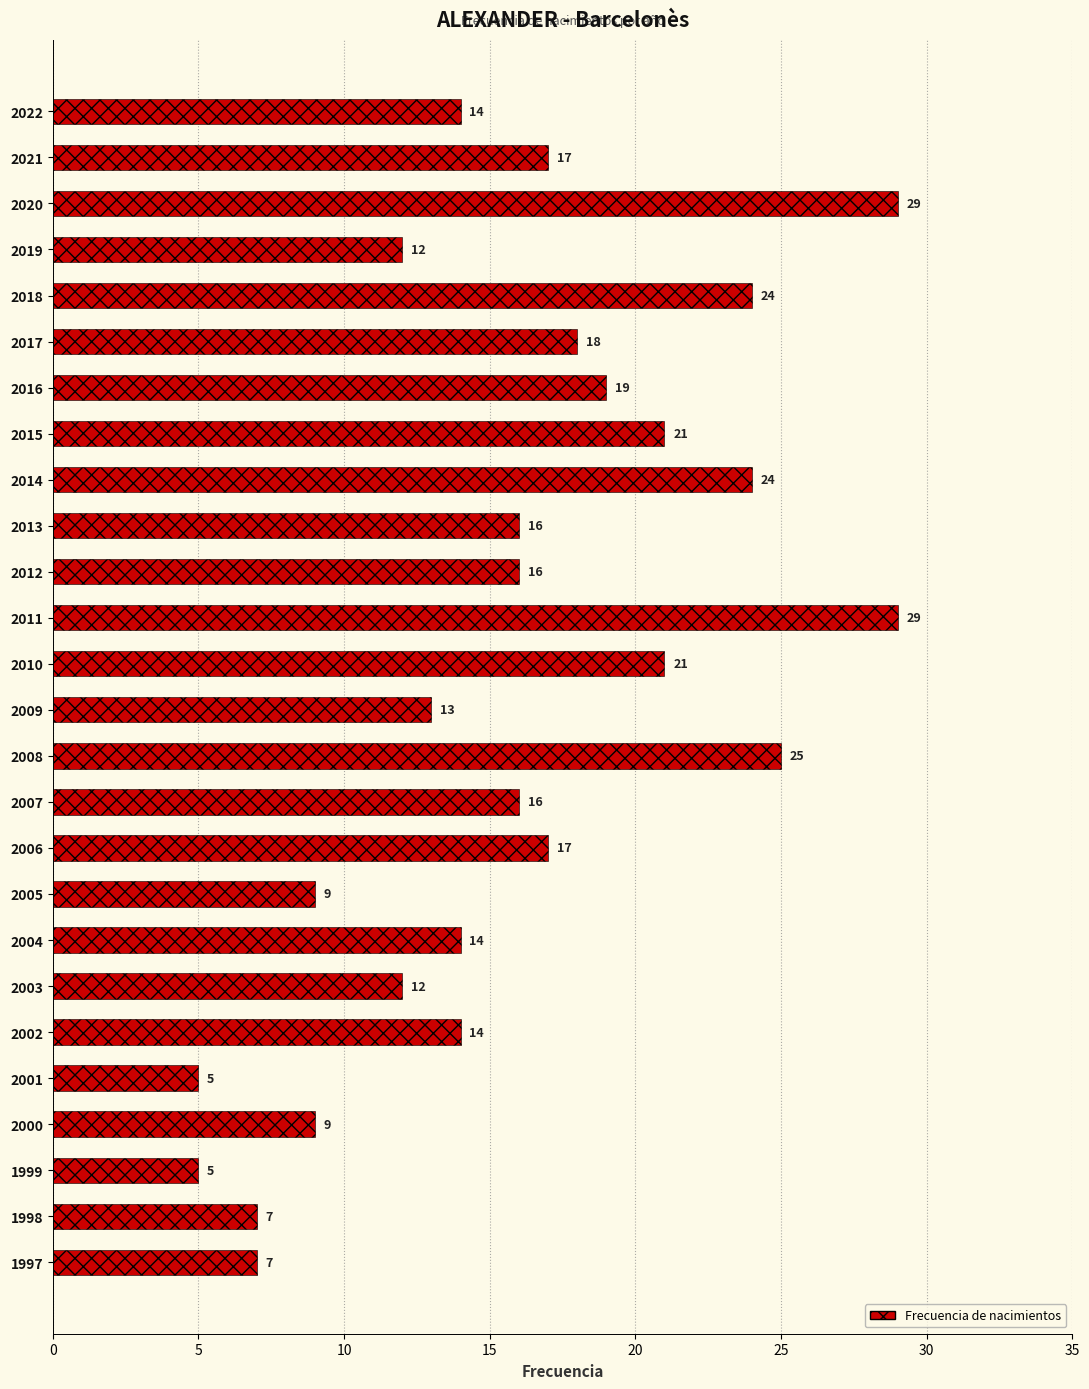

What is the greatest value displayed?

29